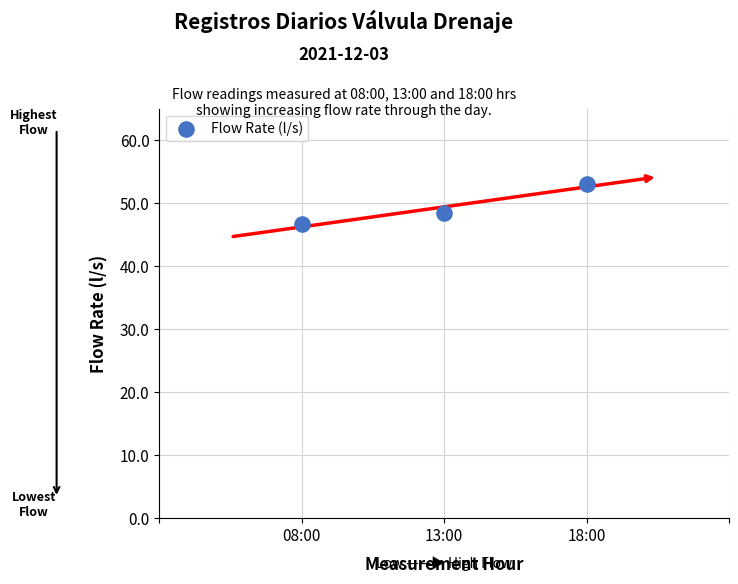

What is the range of Y values (max minus min)?

6.3